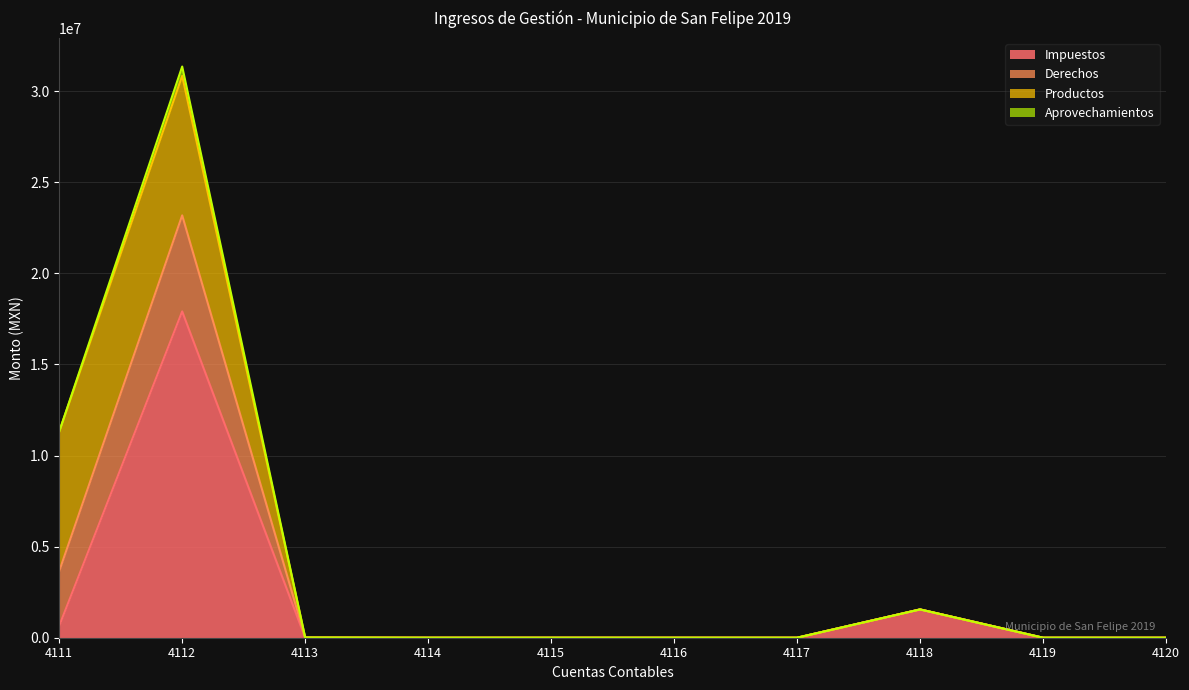

How many values in the Aprovechamientos series are below 462?

5